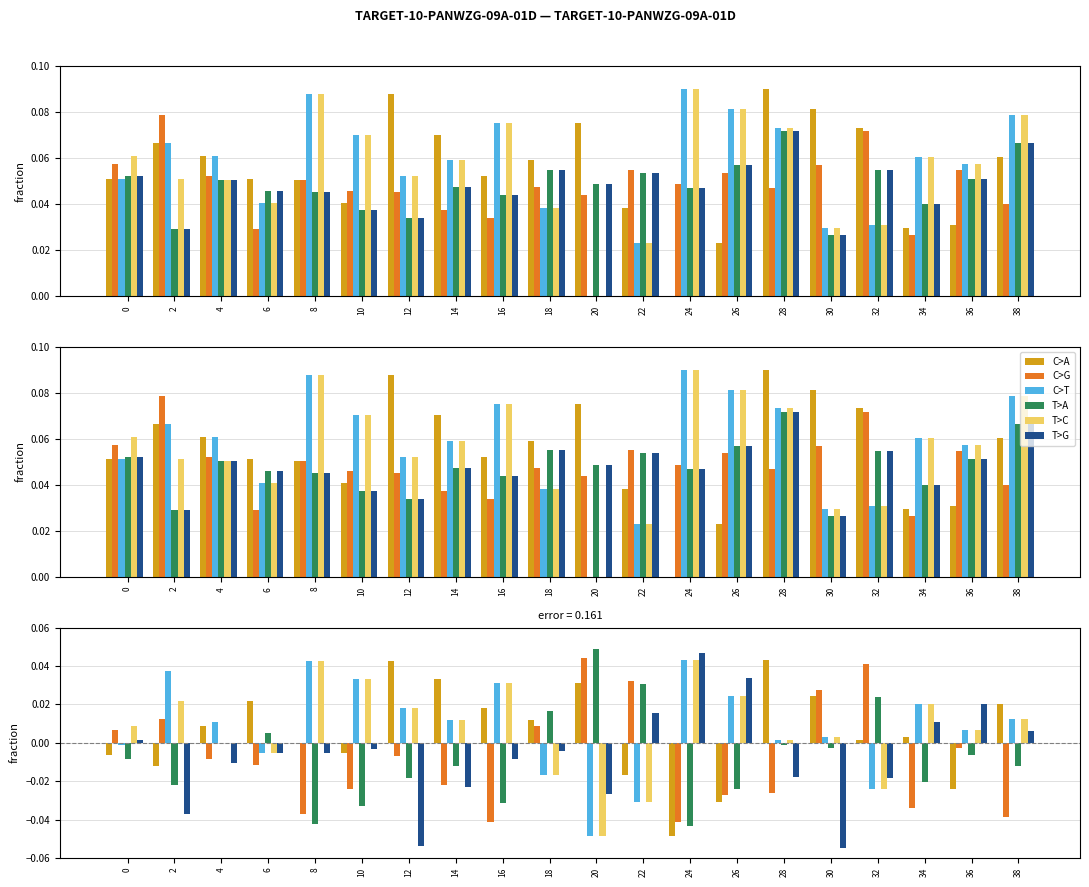

Between 12 and 28, which series saw the biggest shift?

T>G